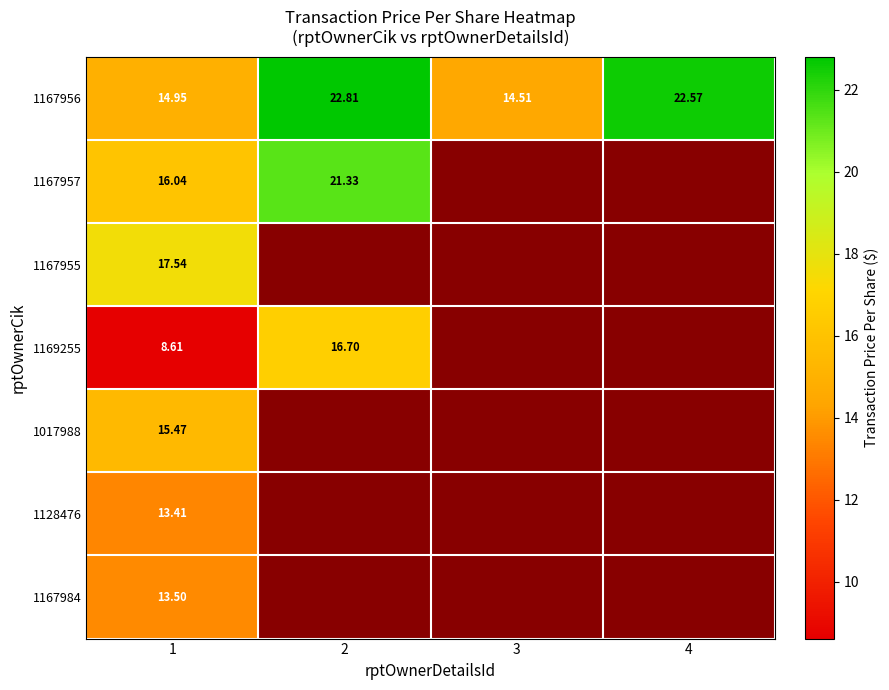

At which label does 1167984 reach its minimum?

1